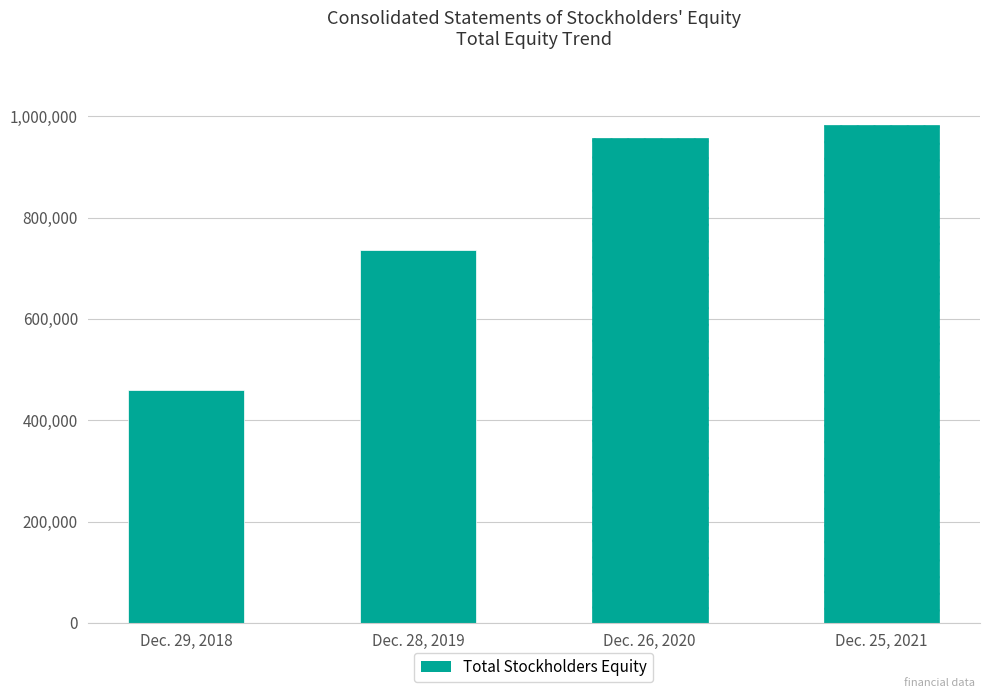

What is the sum of the values at Dec. 28, 2019 and Dec. 26, 2020?

1692603